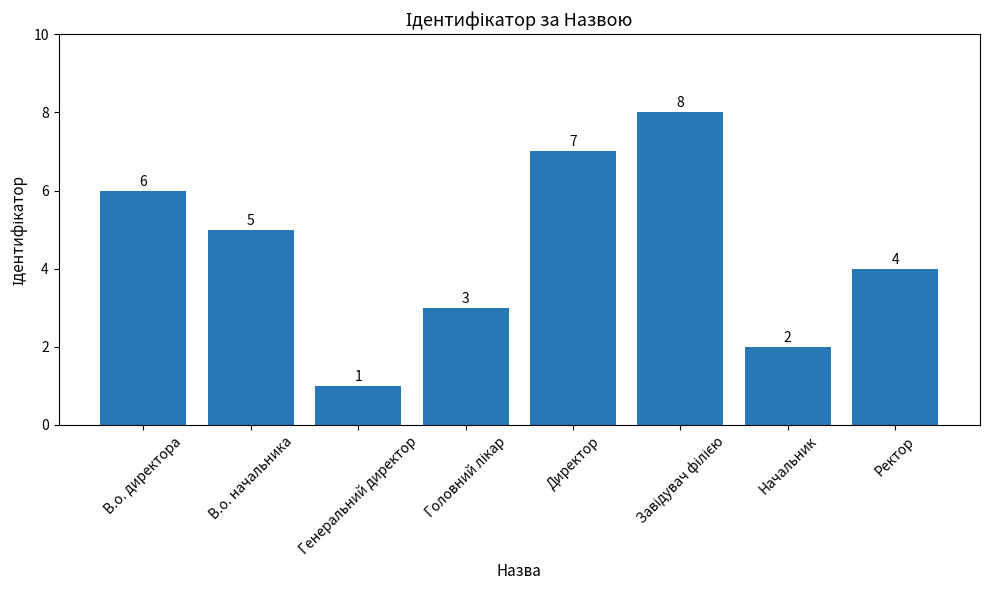

What is the minimum value shown in the chart?

1